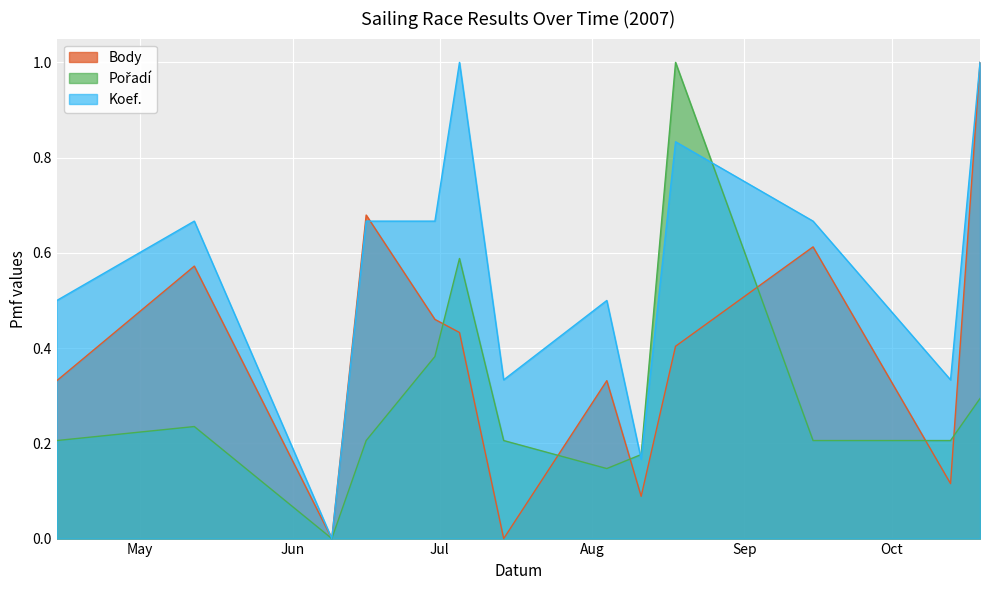

How many times do Body and Pořadí cross each other?

6